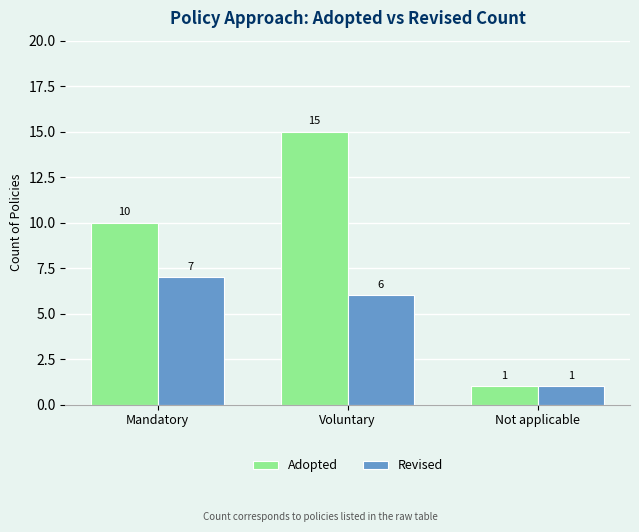

Between Voluntary and Not applicable, which series saw the biggest shift?

Adopted